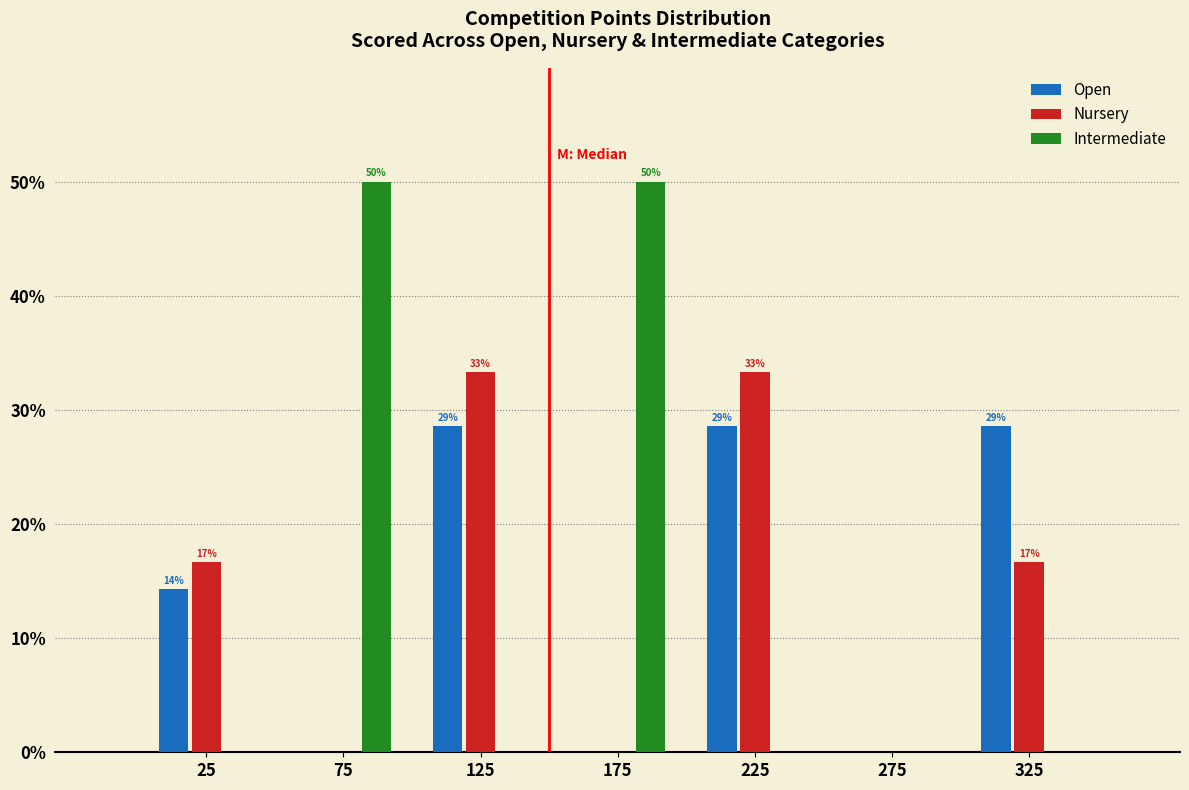

Reading left to right, transcribe all the data shown in this chart.

Open: 25=14.3	75=0.0	125=28.6	175=0.0	225=28.6	275=0.0	325=28.6
Nursery: 25=16.7	75=0.0	125=33.3	175=0.0	225=33.3	275=0.0	325=16.7
Intermediate: 25=0.0	75=50.0	125=0.0	175=50.0	225=0.0	275=0.0	325=0.0